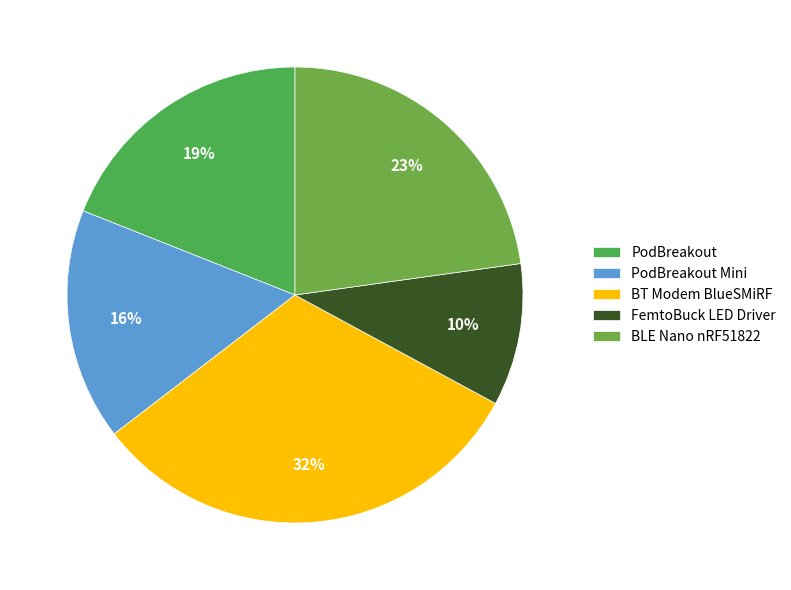

Is there a majority slice in this chart?

No